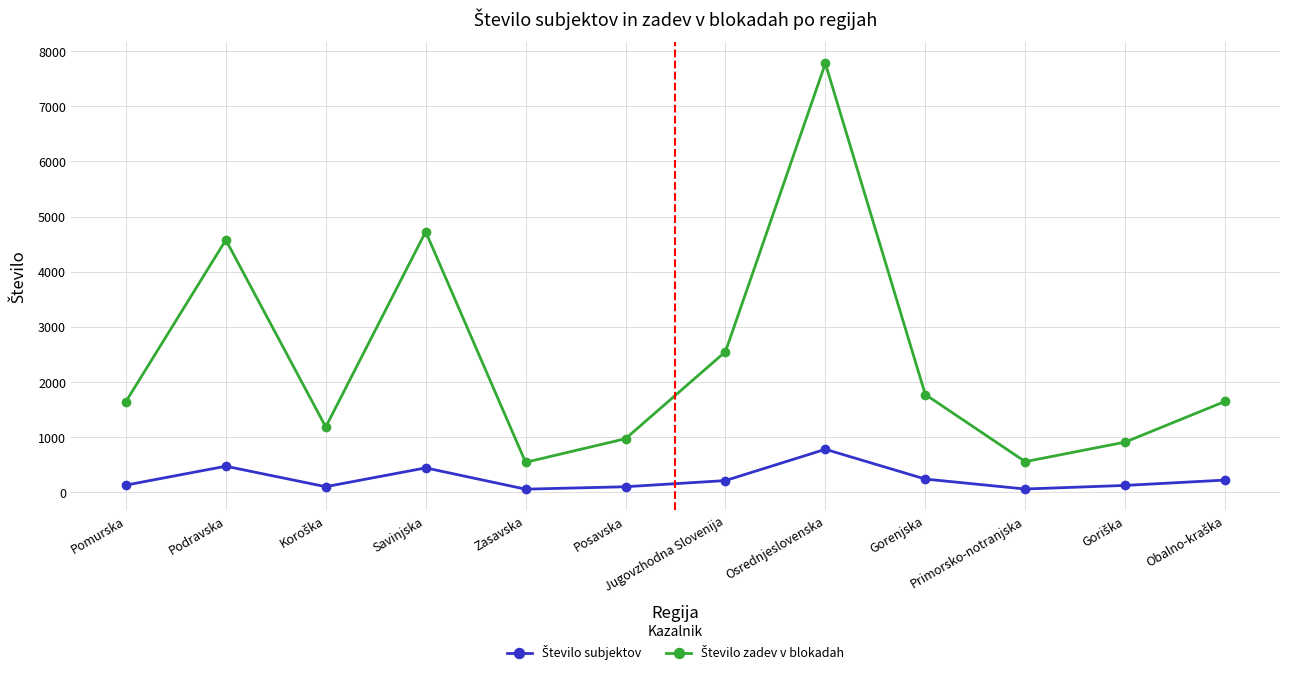

At which category is the sum across all series the highest?

Osrednjeslovenska